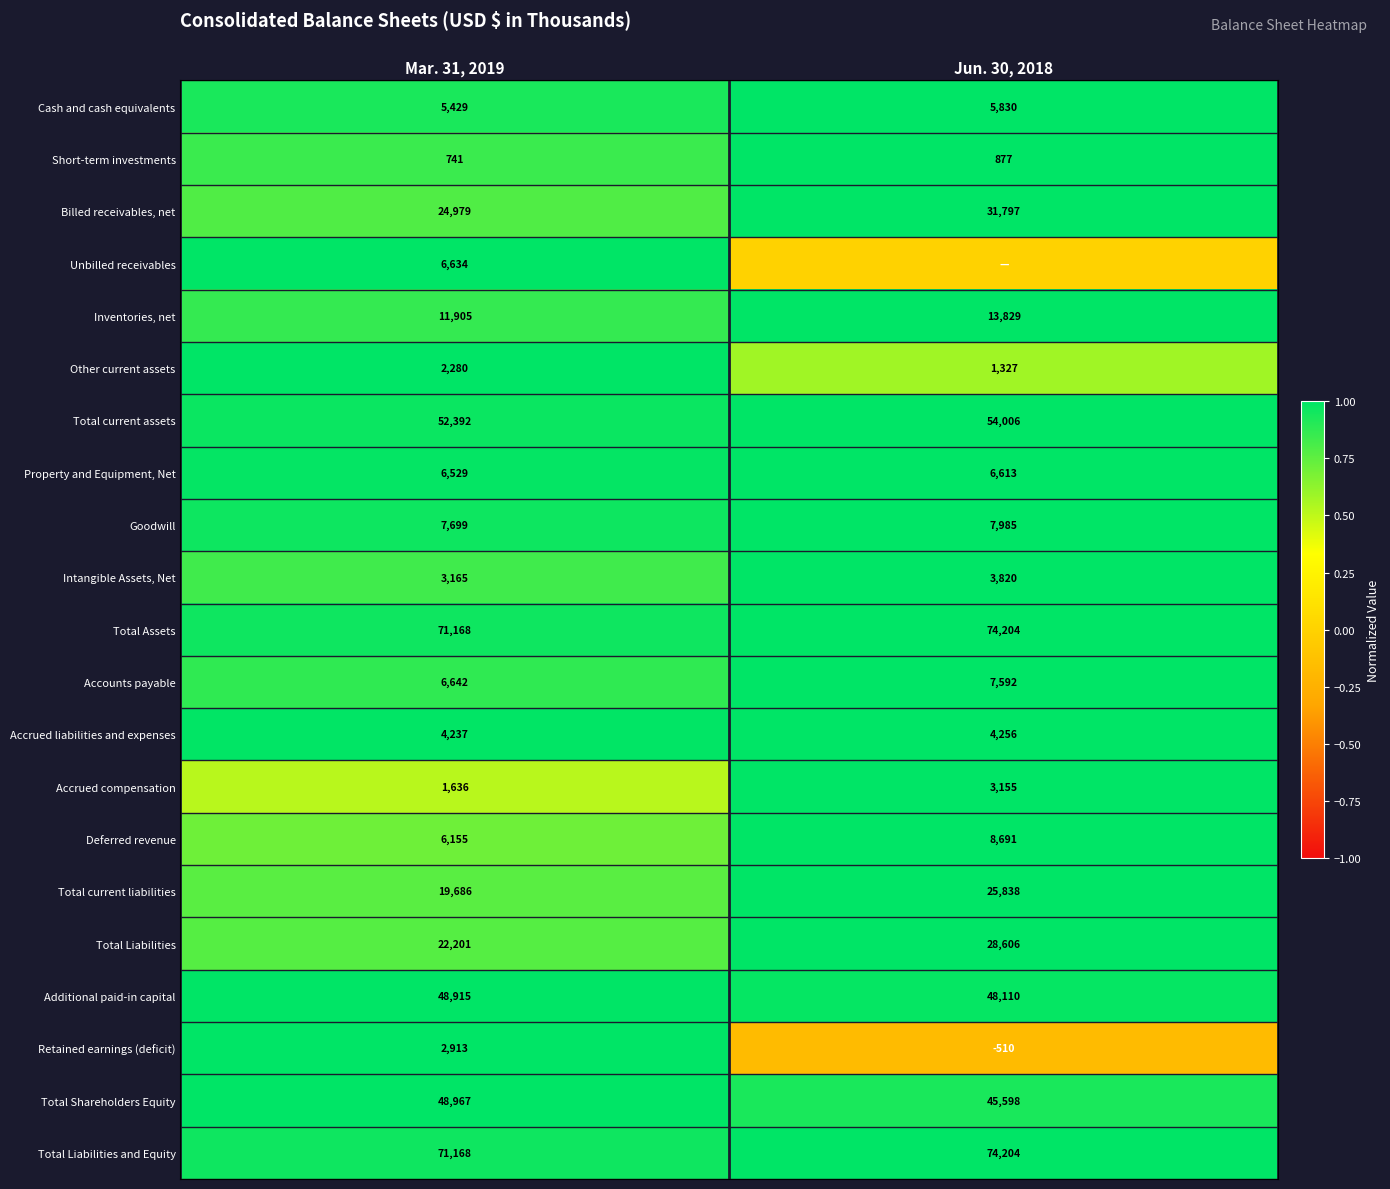

At which label does Inventories, net reach its minimum?

Mar. 31, 2019